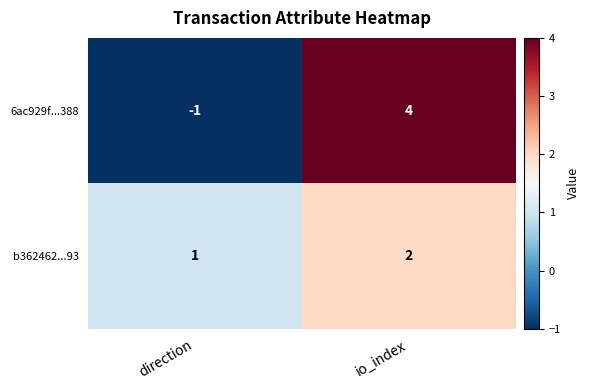

At which label does b362462...93 reach its peak?

io_index